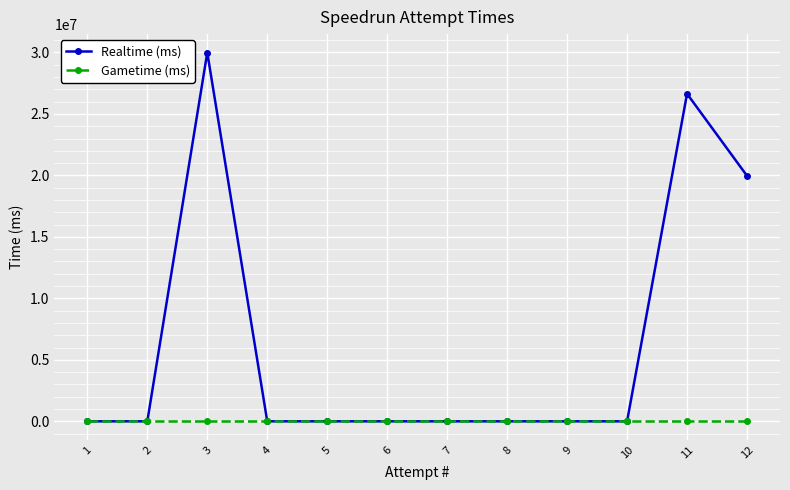

How many lines are shown in the chart?

2